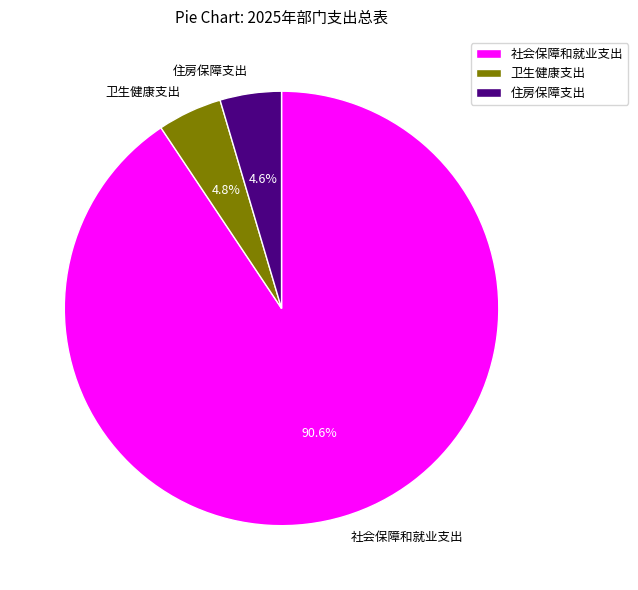

What portion of the pie excludes 住房保障支出?

95.4%